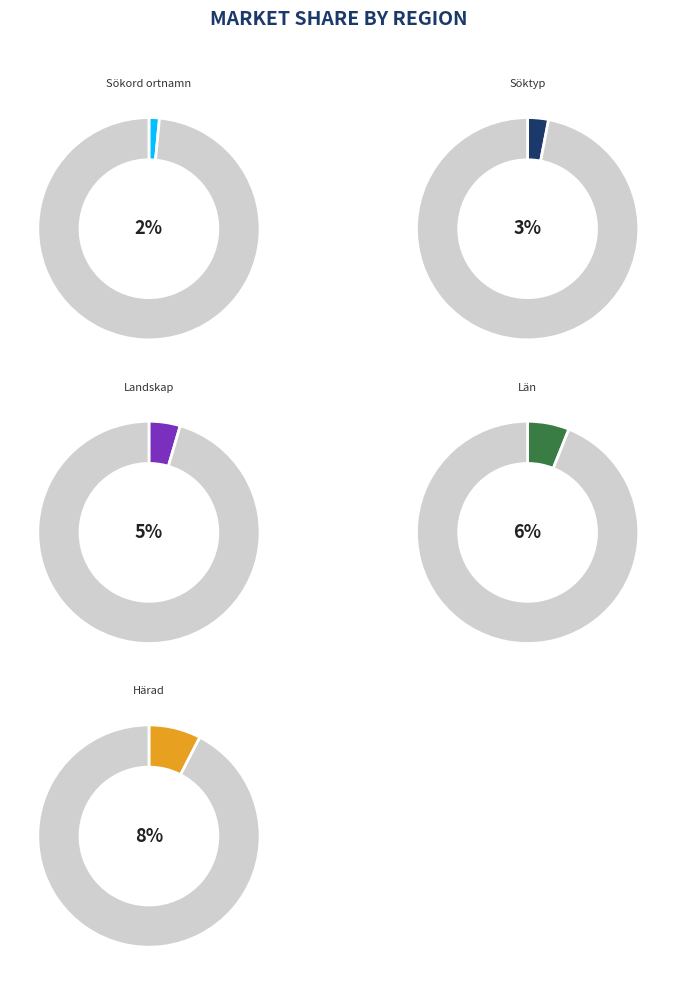

Is it true that Söktyp is 1% of the pie?

False